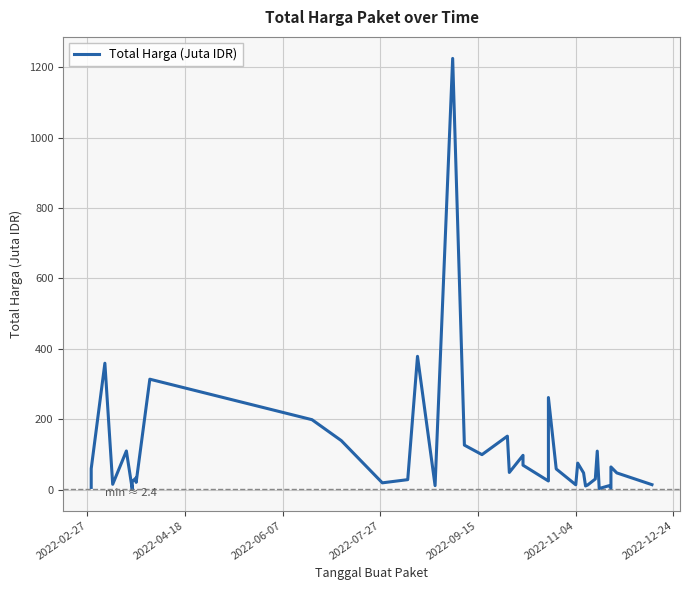

True or false: there are more than 0 points higher than both neighbors.

True